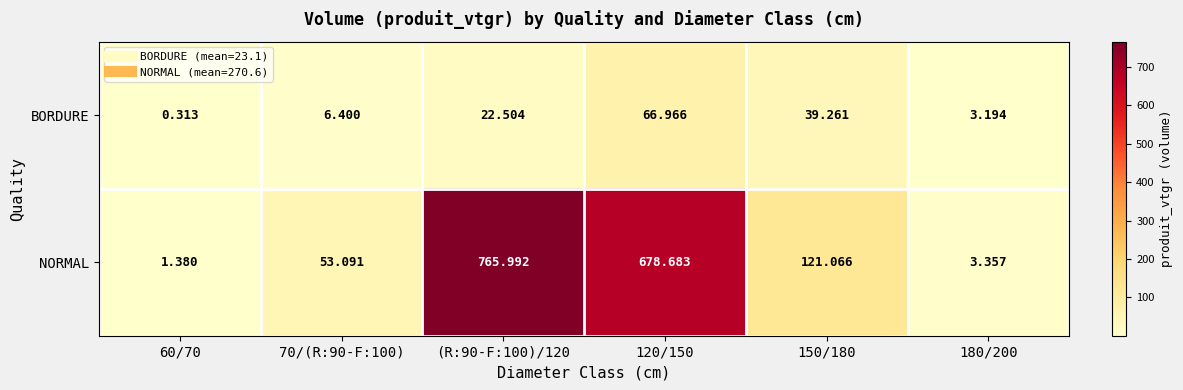

Between 70/(R:90-F:100) and 120/150, which series saw the biggest shift?

NORMAL